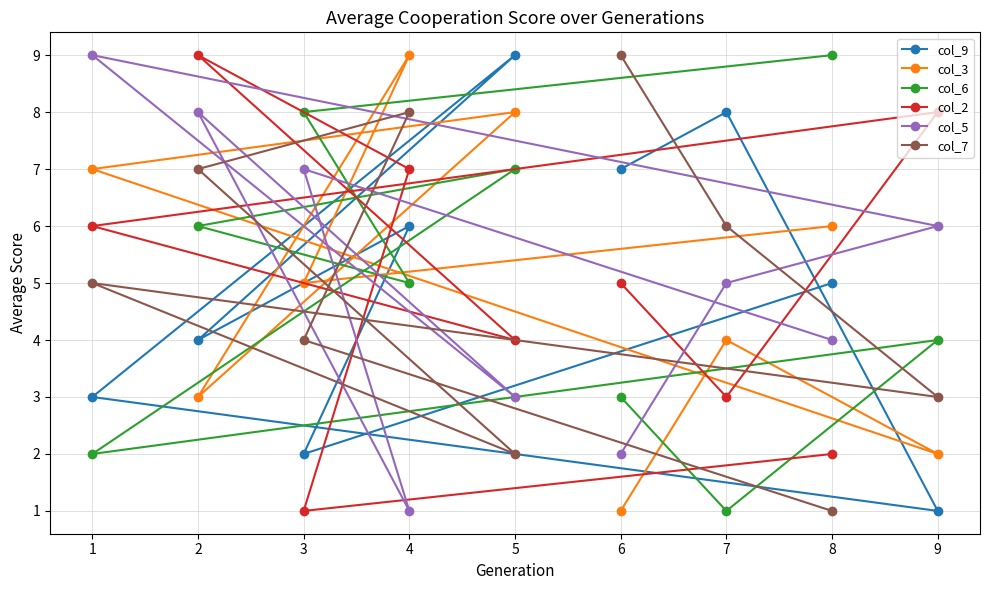

Is the value of col_9 at 3 greater than the value of col_3 at 2?

No